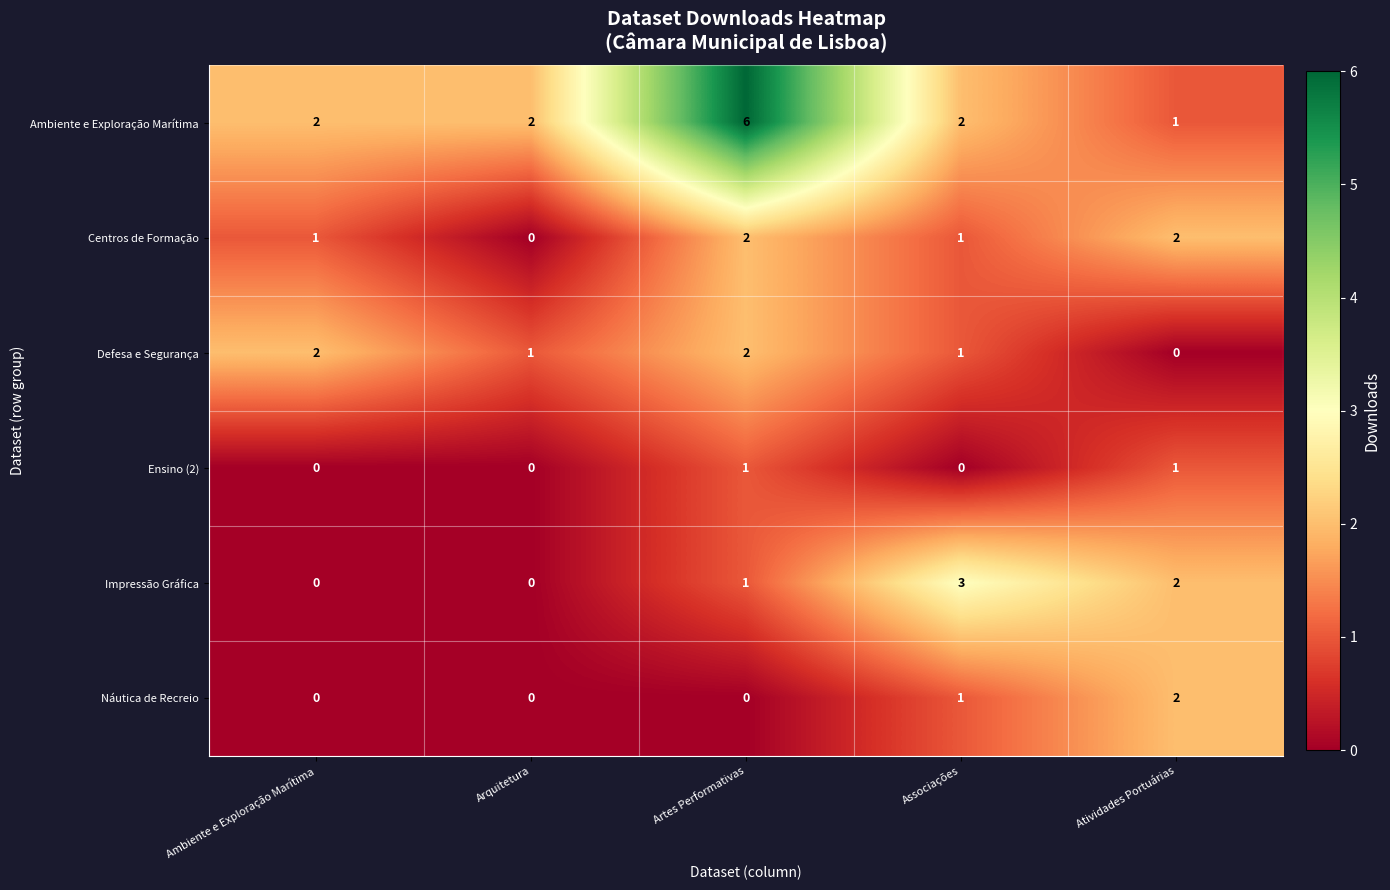

Is it true that Centros de Formação equals 3 at Artes Performativas?

False